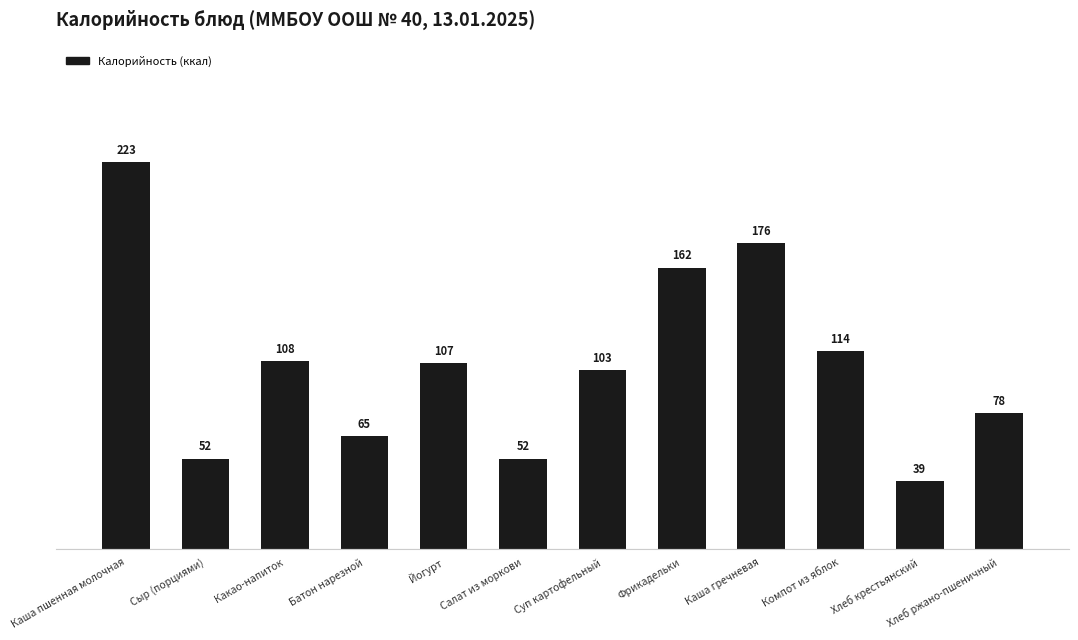

At which label does the data first exceed 107?

Каша пшенная молочная